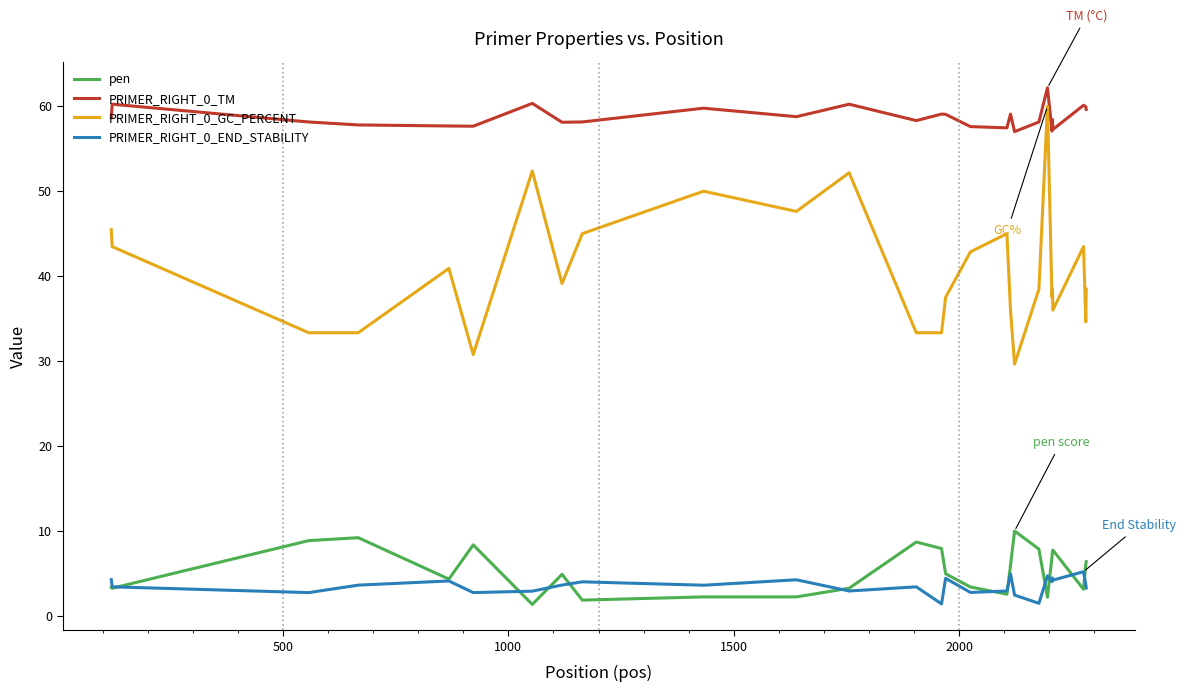

True or false: PRIMER_RIGHT_0_TM and pen cross at least once.

False